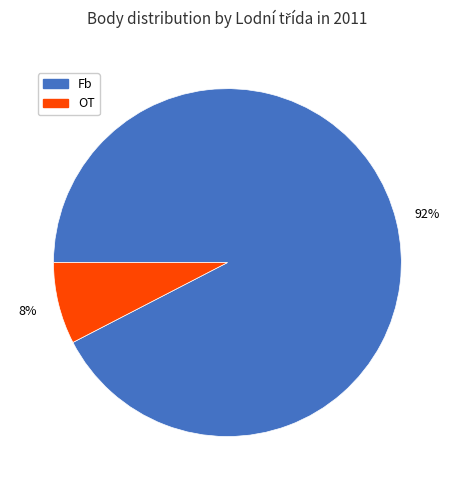

Does any single category account for the majority?

Yes